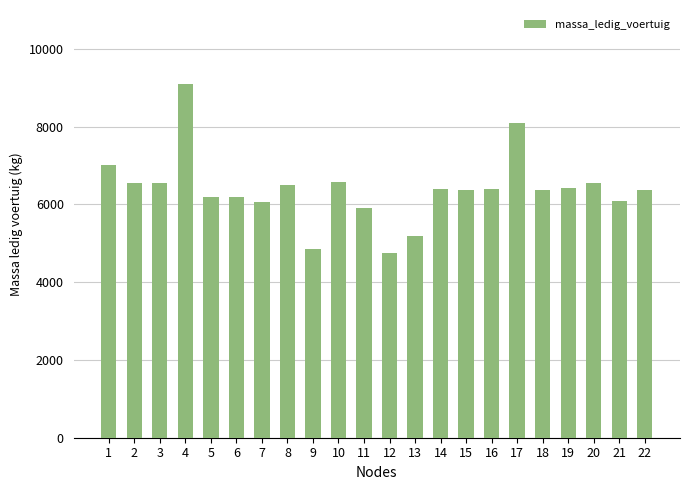

Between 9 and 13, which is larger?

13